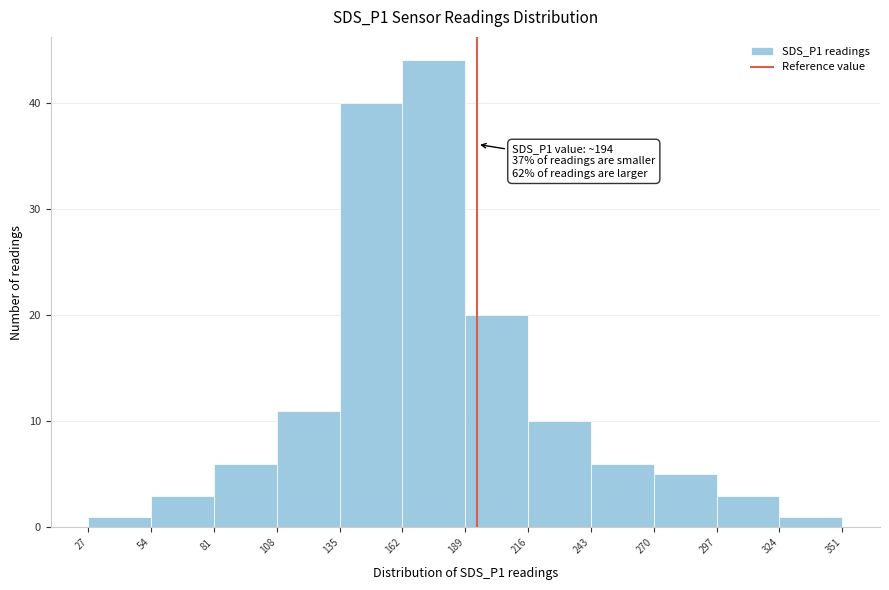

Which range on the x-axis has the tallest bar?

162 to 189